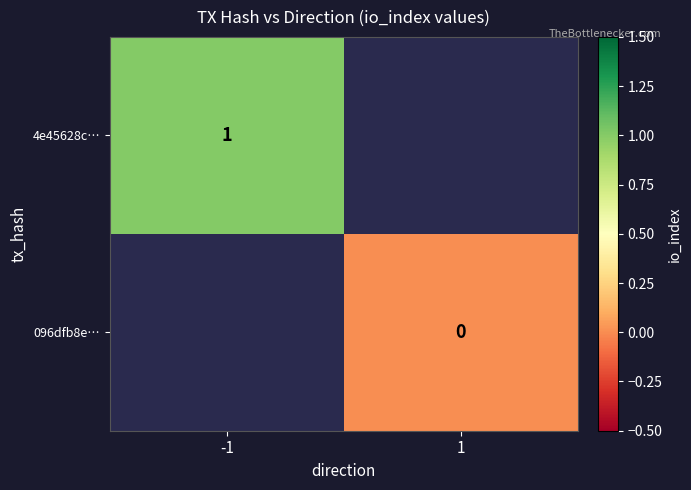

At how many categories does at least one series exceed 0?

1